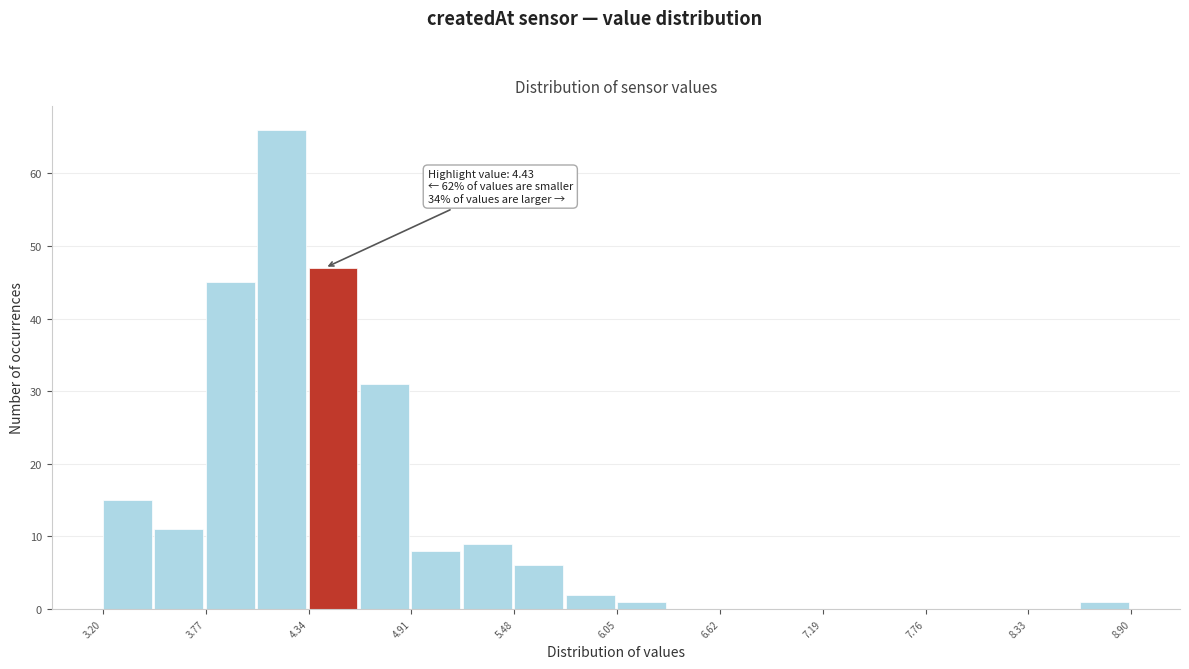

Around what value on the x-axis is the tallest bar? Give the approximate position of its centre, as read against the axis.

4.2